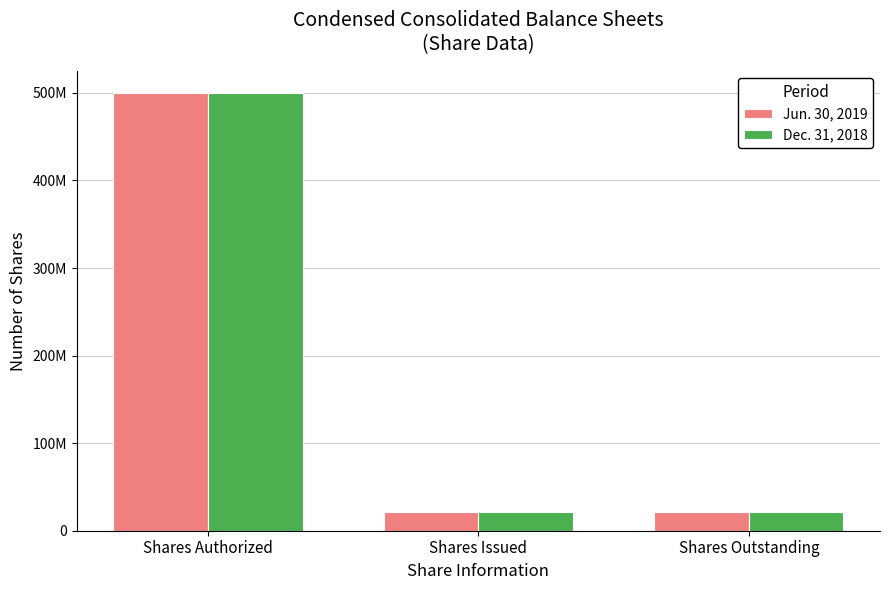

What is the approximate value of Jun. 30, 2019 at Shares Outstanding?

21620000